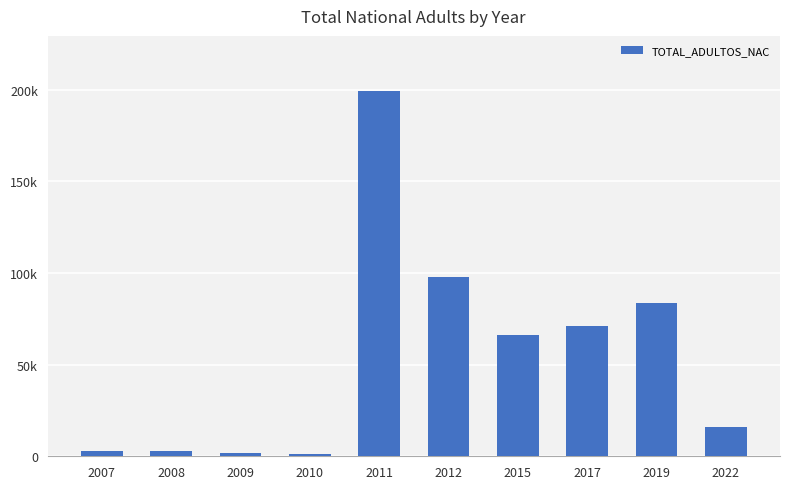

Does the chart contain any negative values?

No